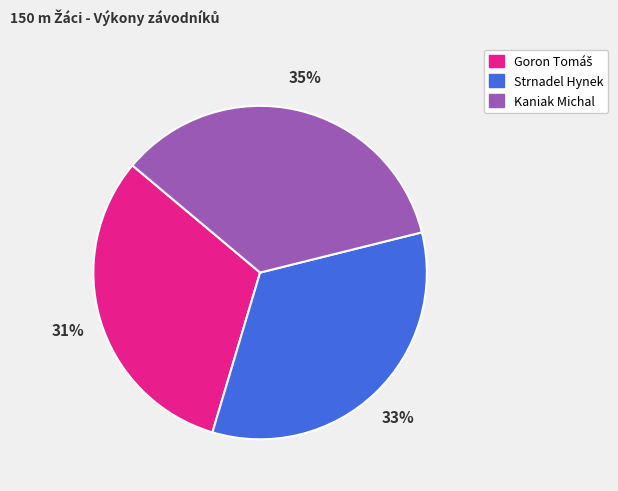

Is Kaniak Michal the majority of the pie?

No